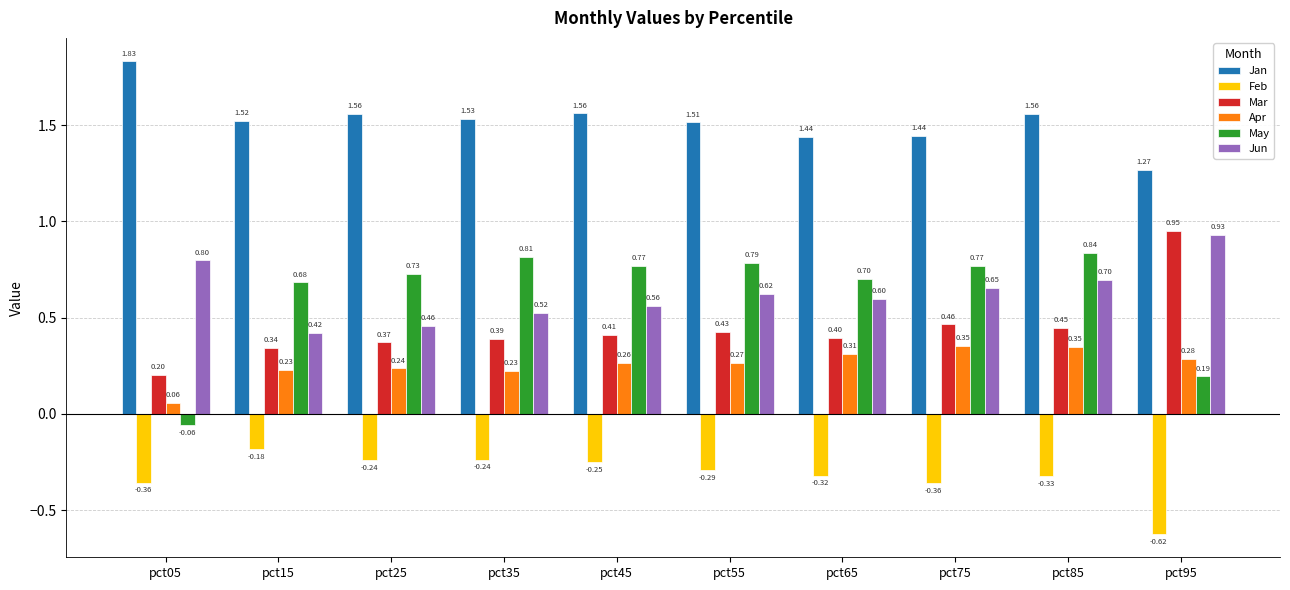

Which series has the widest spread of values?

May